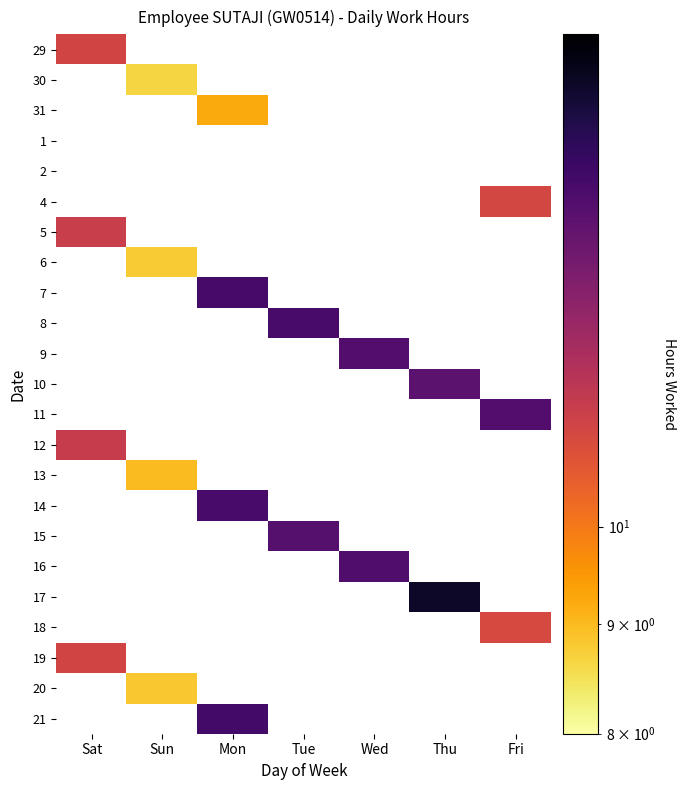

How many values in 5 are above zero?

1